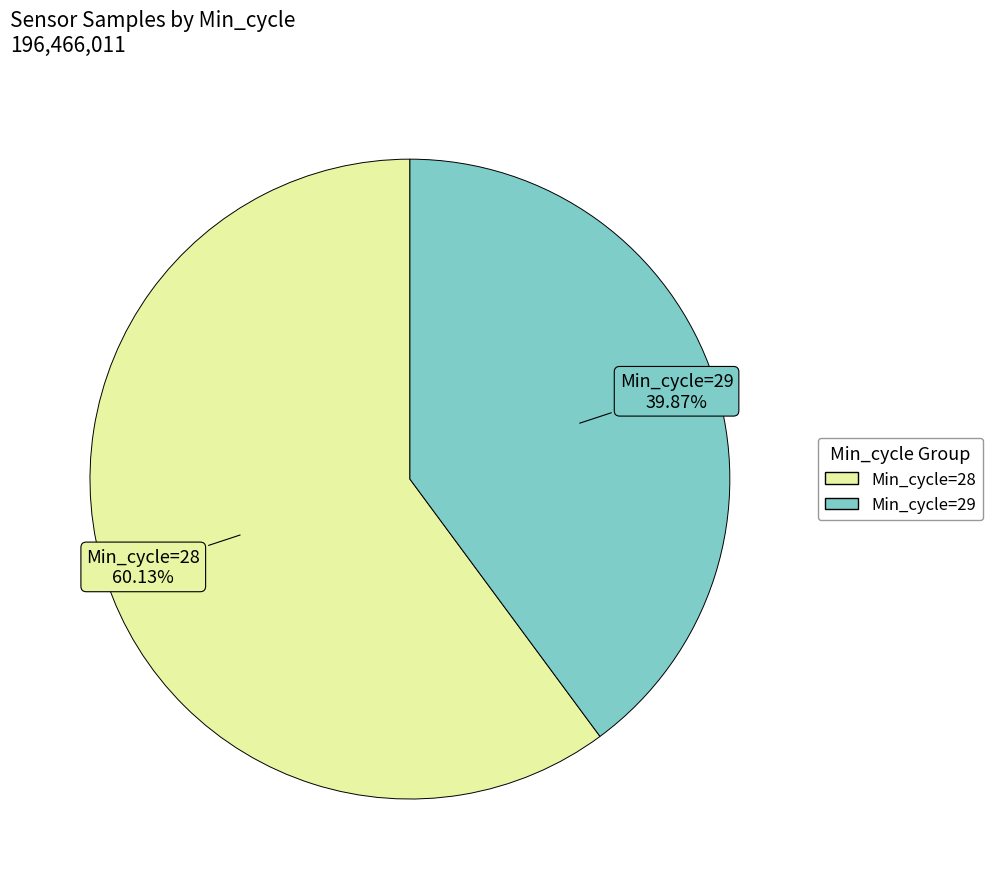

Is there a majority slice in this chart?

Yes